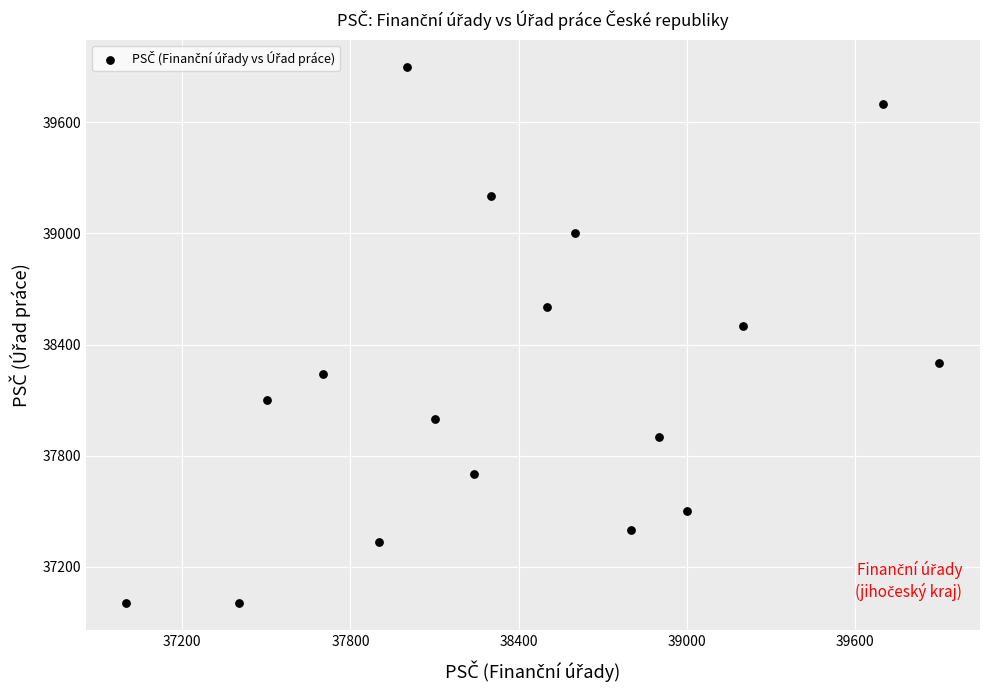

What Y value in the scatter plot is closest to 38452?

38501